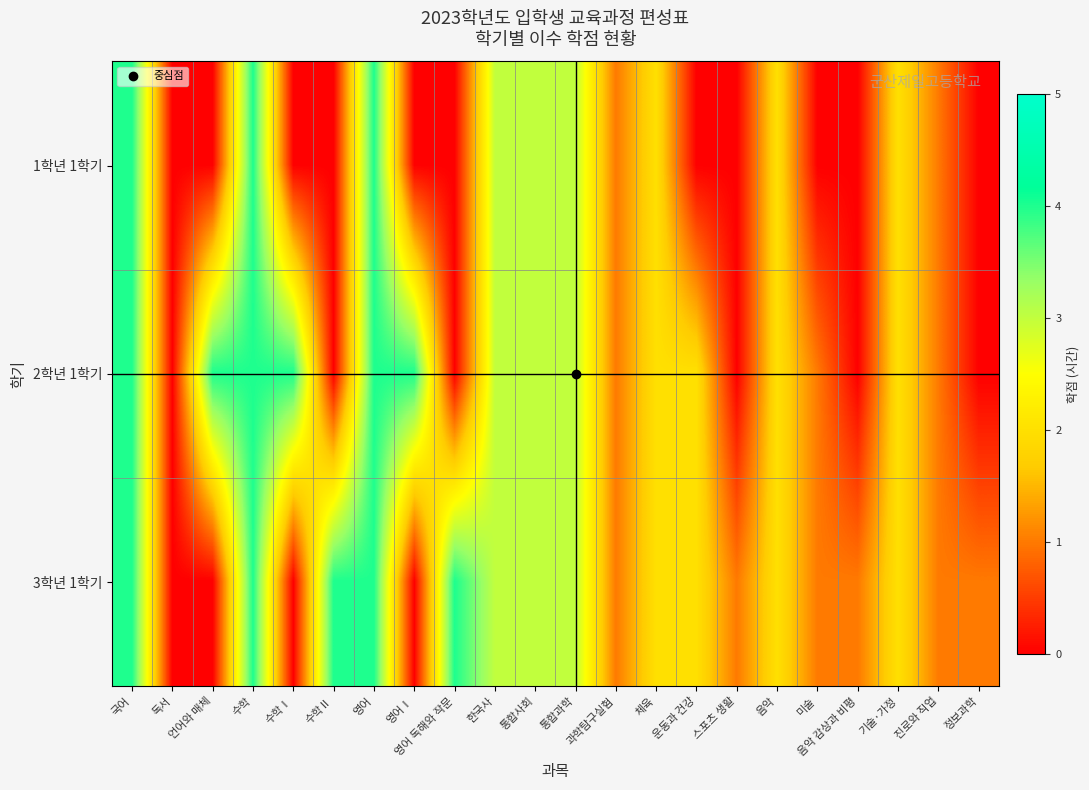

Rank the series at 수학 from highest to lowest value.

1학년 1학기, 2학년 1학기, 3학년 1학기